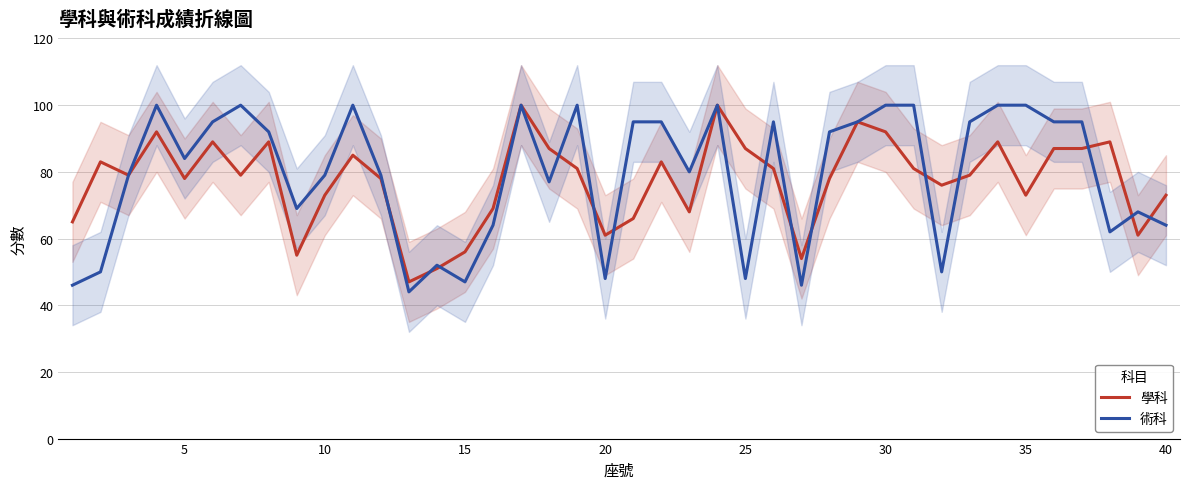

What is the minimum value for 術科?

44